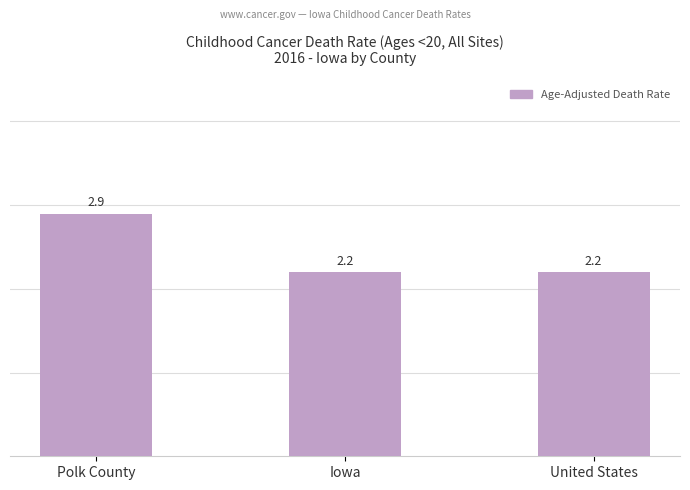

Between Polk County and Iowa, which is larger?

Polk County